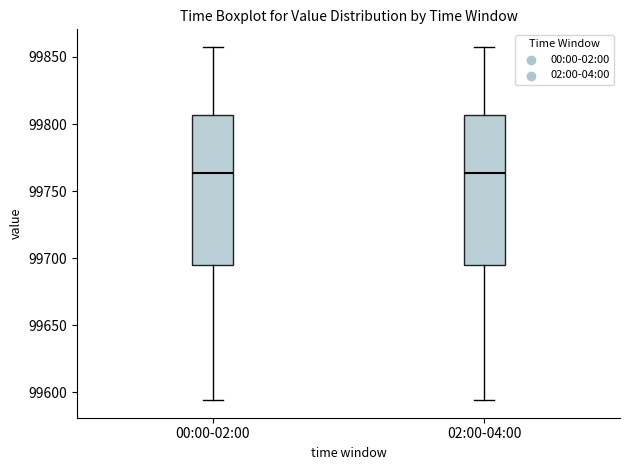

Reading left to right, transcribe this box plot: for each box, give where its median line is, the range the box spans, and where its two whiskers end, as read against the y-axis. The values are not printed on the chart, so give them approximately, as read against the axis.

00:00-02:00: median 99765, box 99695 to 99805, whiskers 99595 to 99855
02:00-04:00: median 99765, box 99695 to 99805, whiskers 99595 to 99855